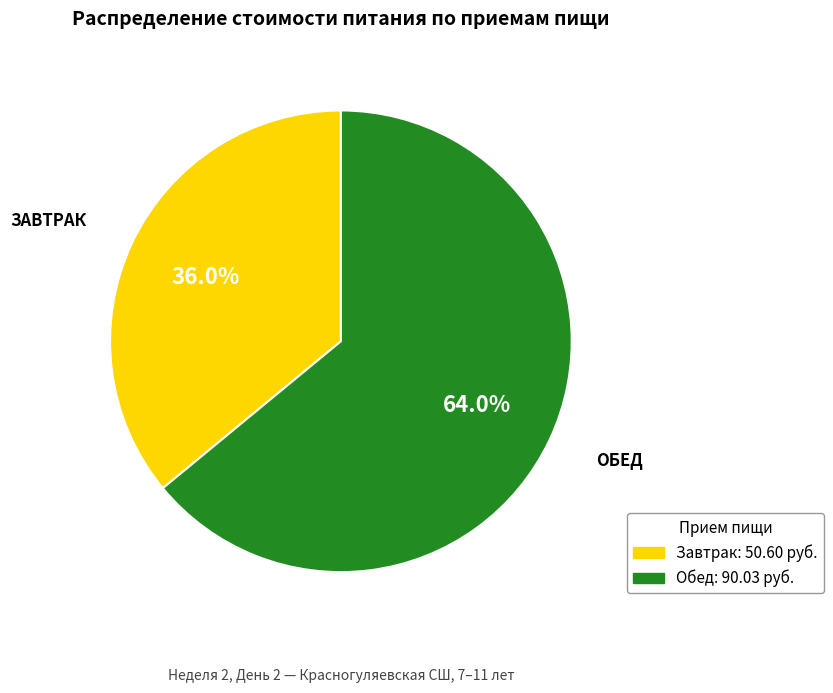

How many segments does this pie chart have?

2